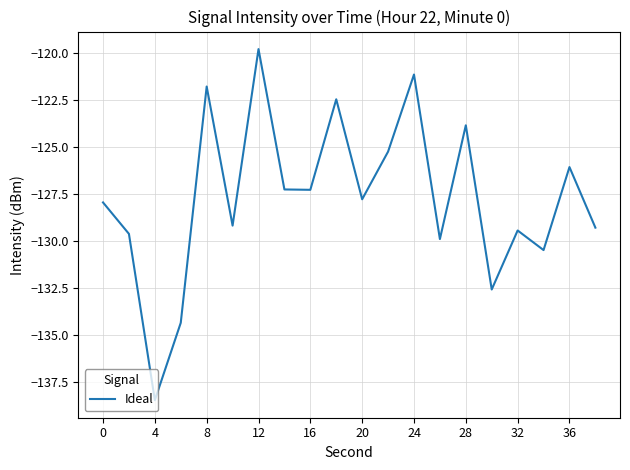

What is the greatest value displayed?

-119.8